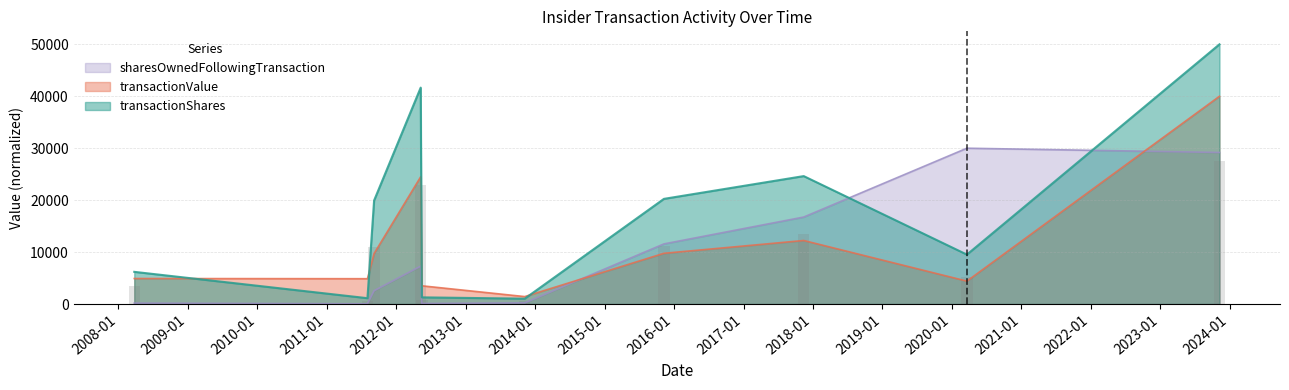

The value of sharesOwnedFollowingTransaction at 2013-11-07 is 154.4. True or false?

False